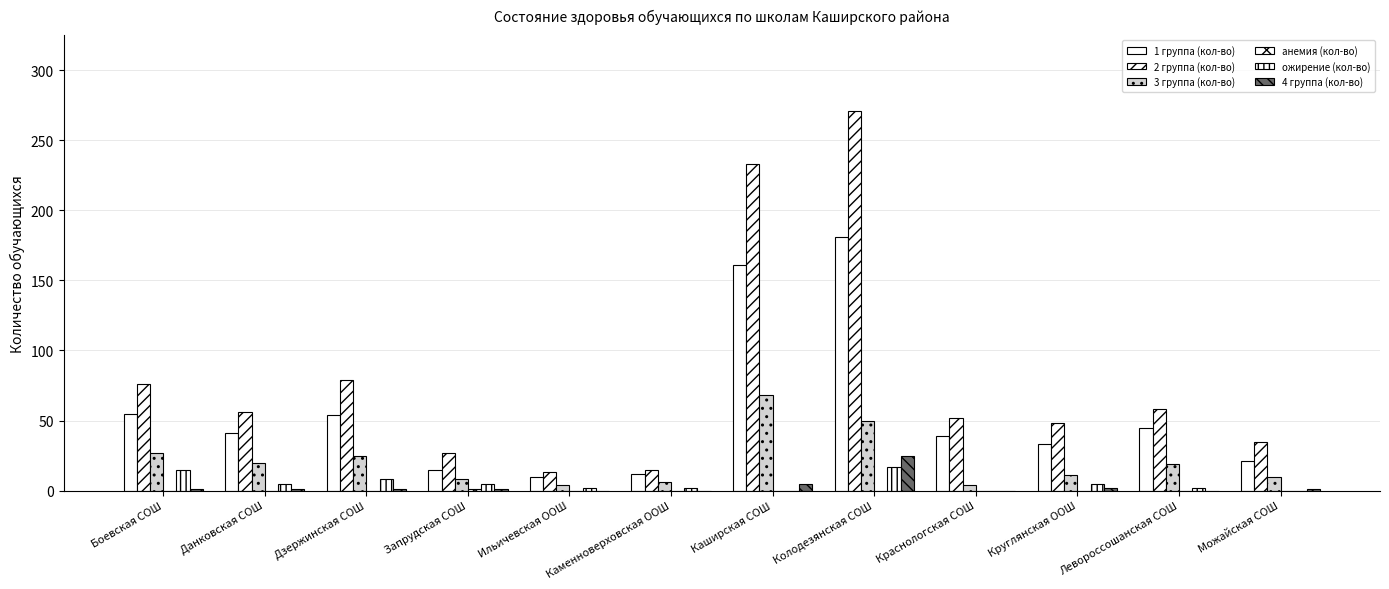

Between Краснологская СОШ and Колодезянская СОШ, which is larger?

Колодезянская СОШ